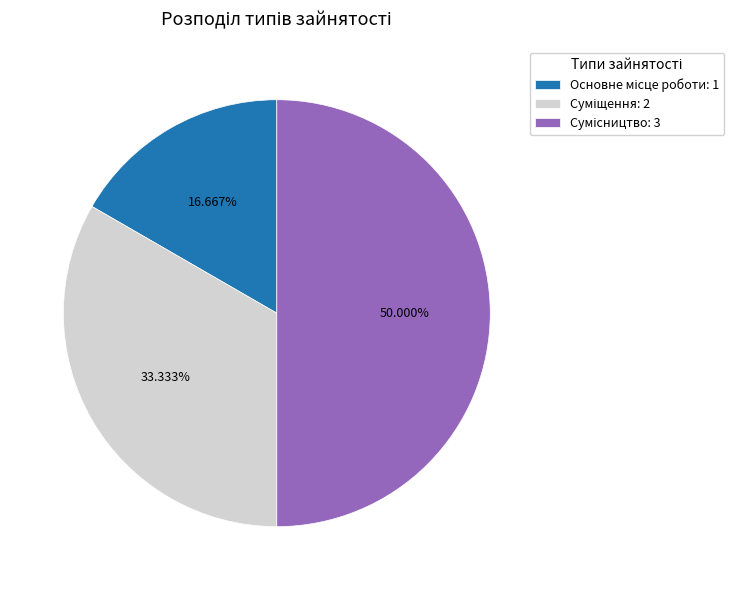

Count the number of slices in the pie.

3